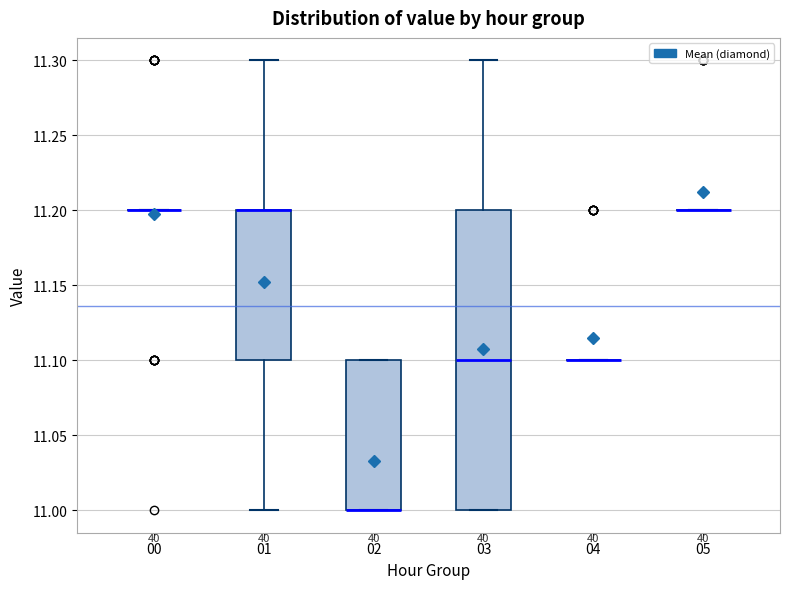

Which box is the tallest, from its lower edge to its upper edge?

03